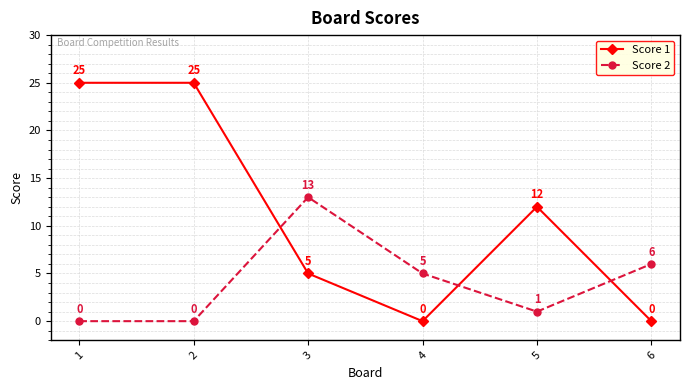

Between which two adjacent categories do Score 2 and Score 1 first intersect?

2 and 3